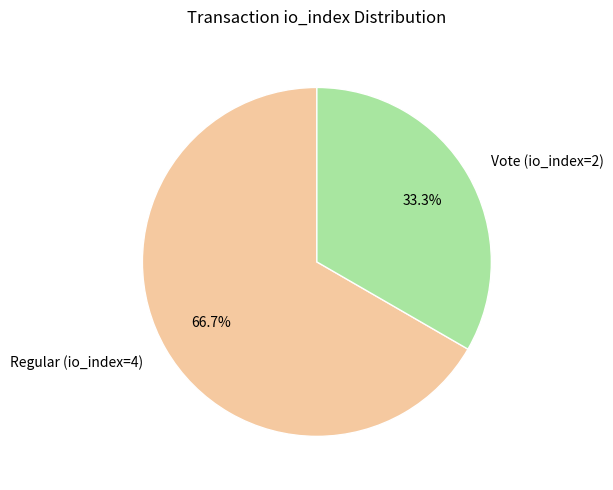

What is the ratio of the value at Vote (io_index=2) to the value at Regular (io_index=4)?

0.5